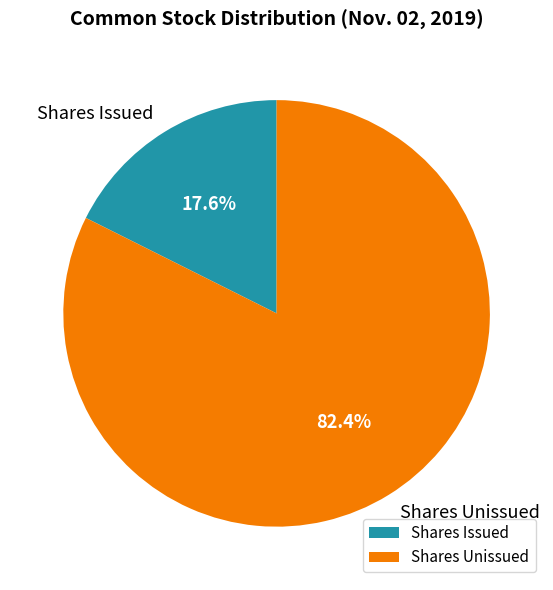

Which slice is the largest?

Shares Unissued